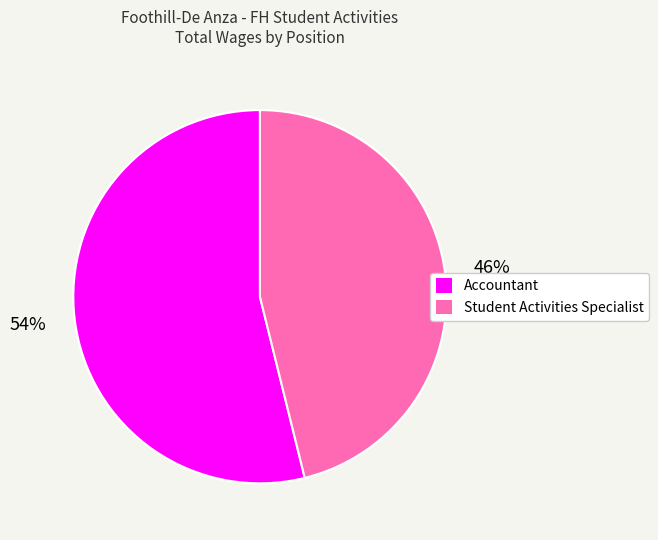

To the nearest percent, what portion does Accountant represent?

54%